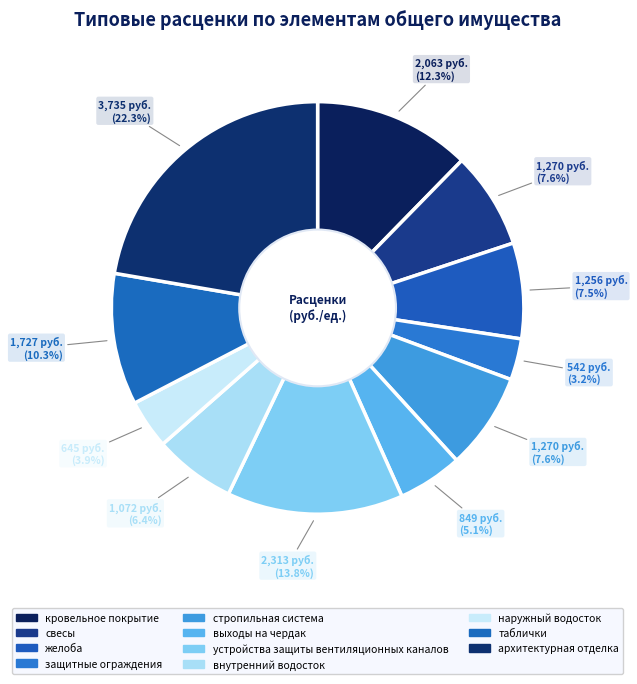

Is it true that свесы is 8% of the pie?

True